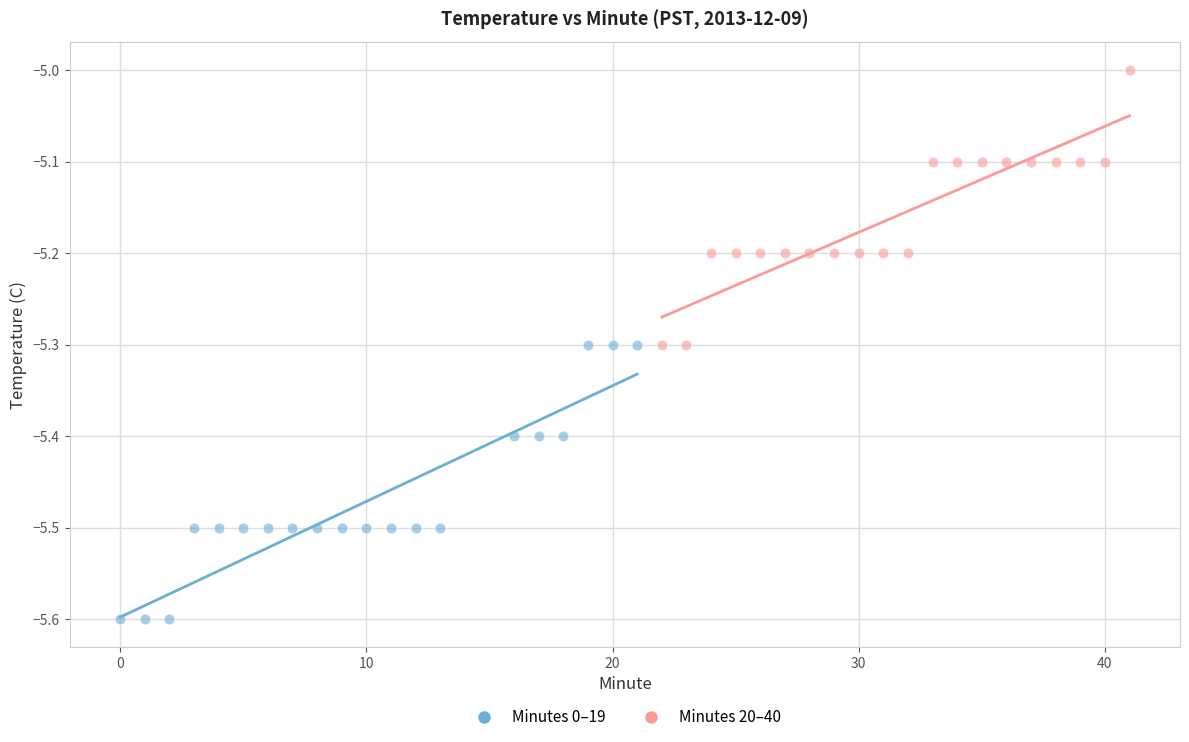

What are all the series names shown in the legend?

Minutes 0–19, Minutes 20–40